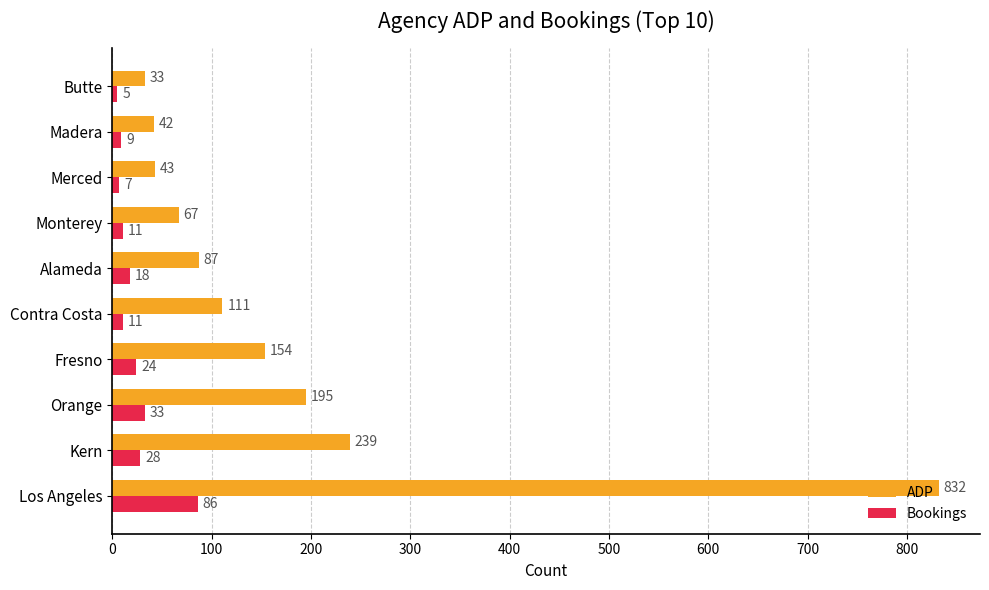

At which category is the sum across all series the highest?

Los Angeles